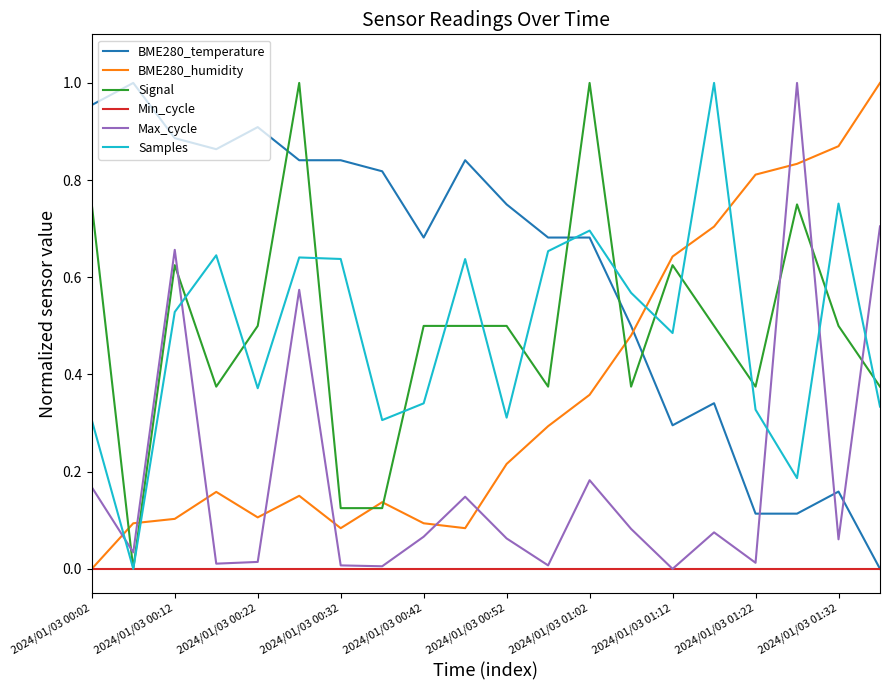

True or false: Samples and Max_cycle cross at least once.

True